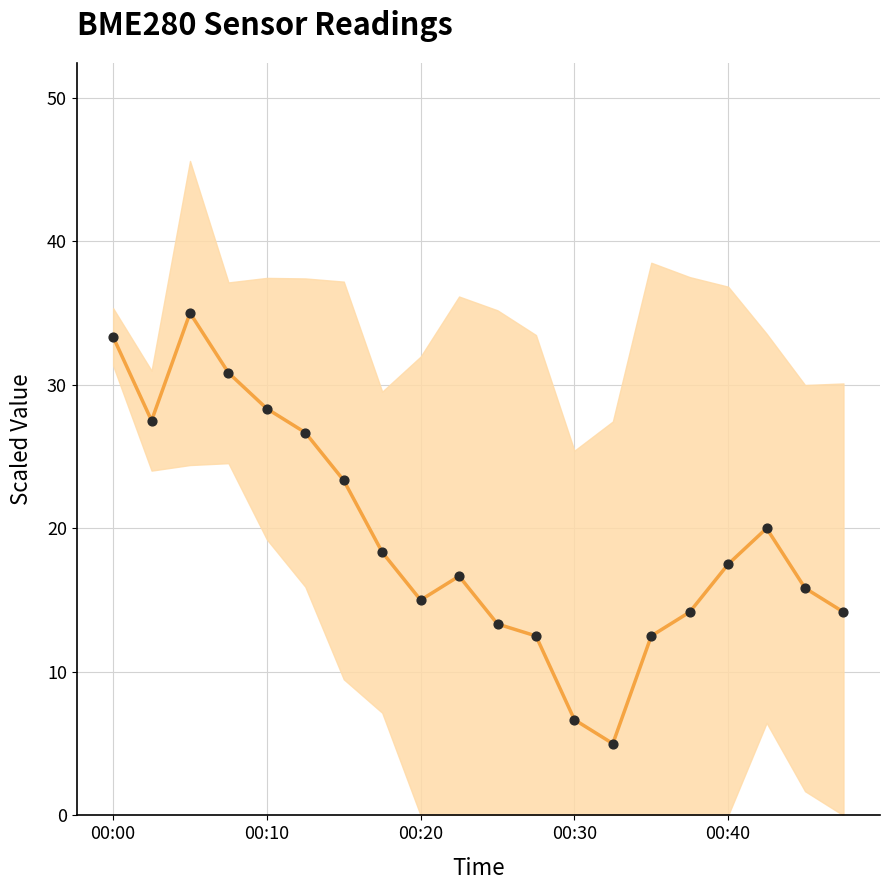

Which series has the largest Y range (max minus min)?

BME280_temperature_line